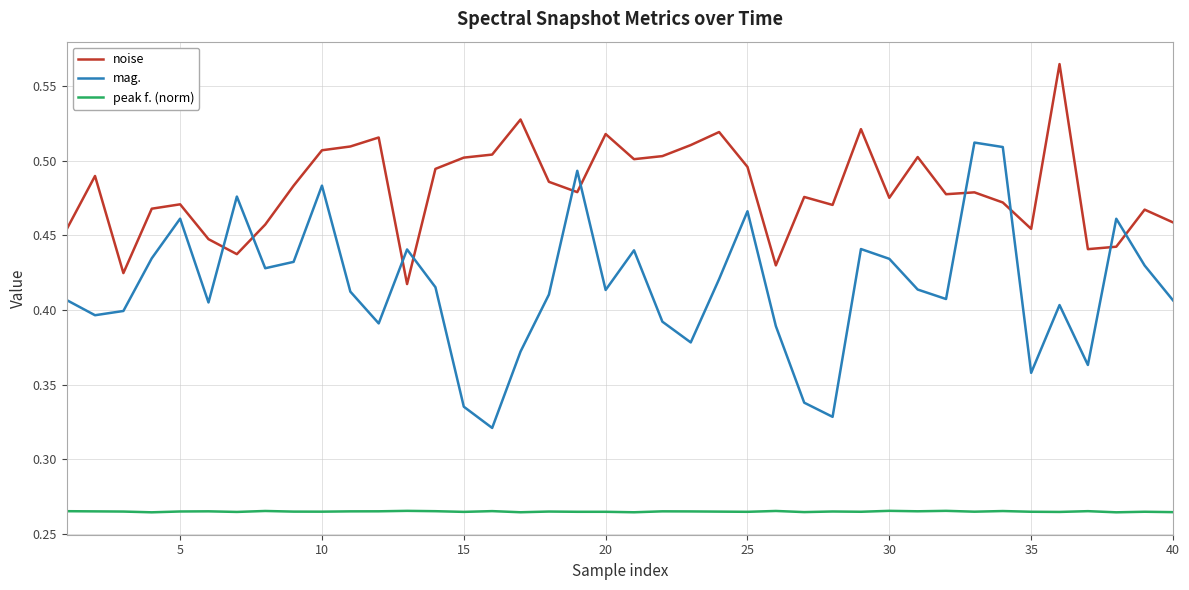

Which series has the largest total across all categories?

noise